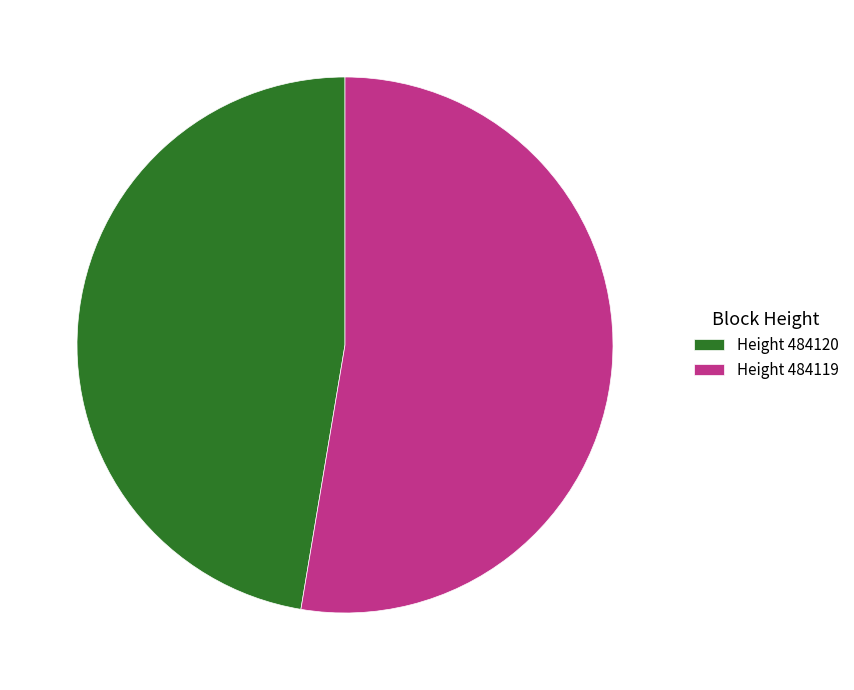

Which category has the smallest portion of the pie?

Height 484120